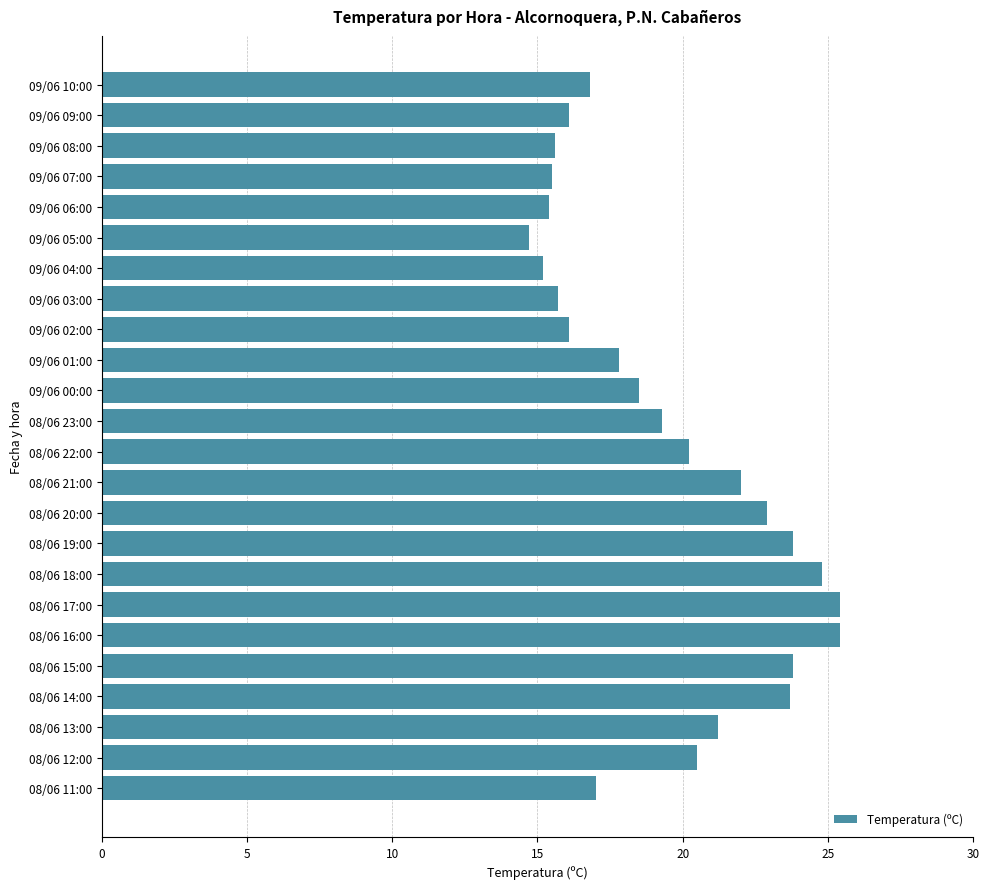

True or false: the data shows 20.2 at 08/06 22:00.

True